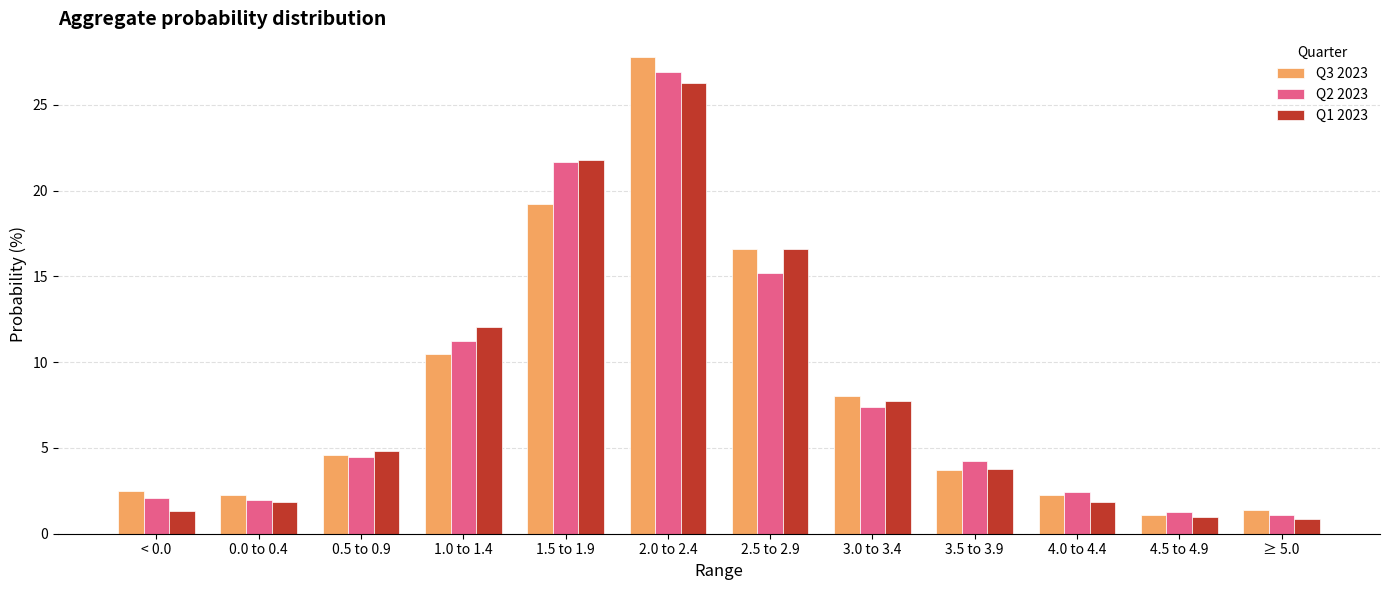

What is the spread (max minus min) of values at 3.5 to 3.9?

0.5